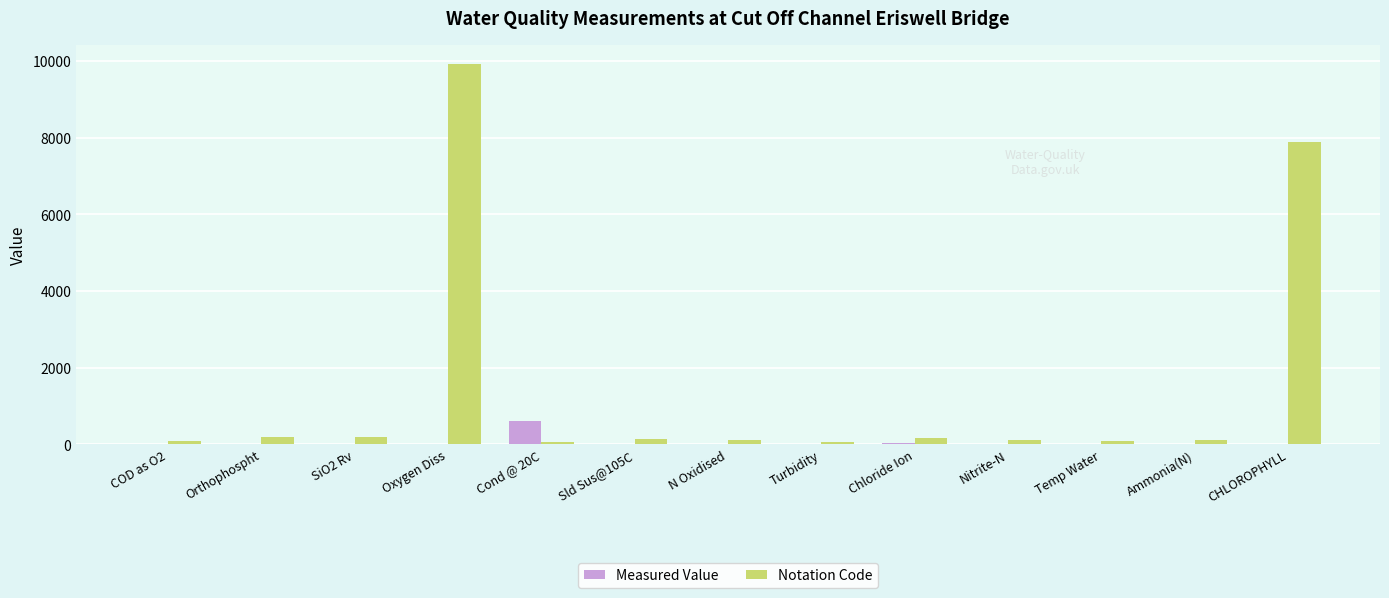

Is it true that Notation Code equals 116.0 at N Oxidised?

True